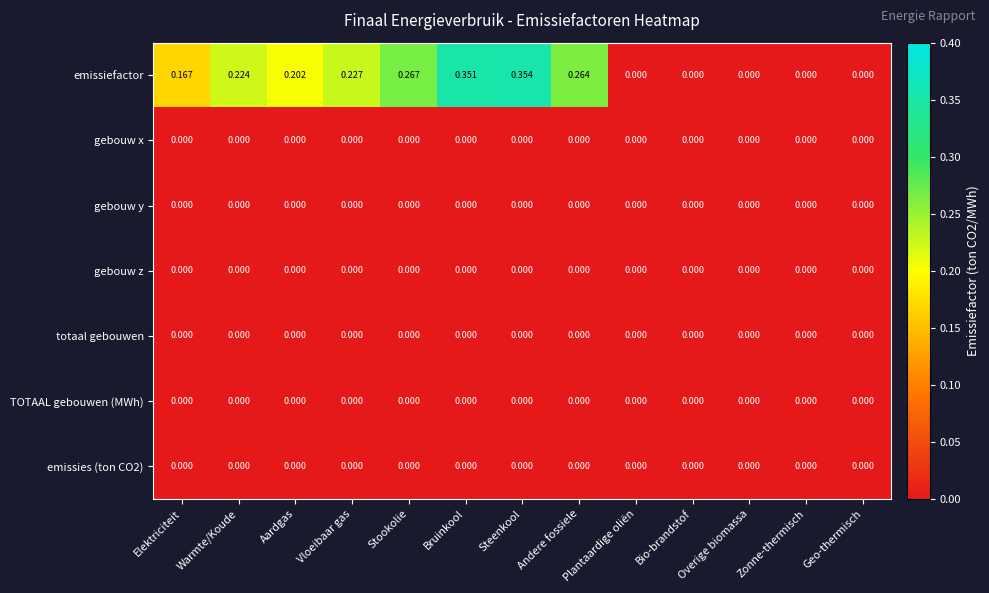

Which series has the widest spread of values?

emissiefactor